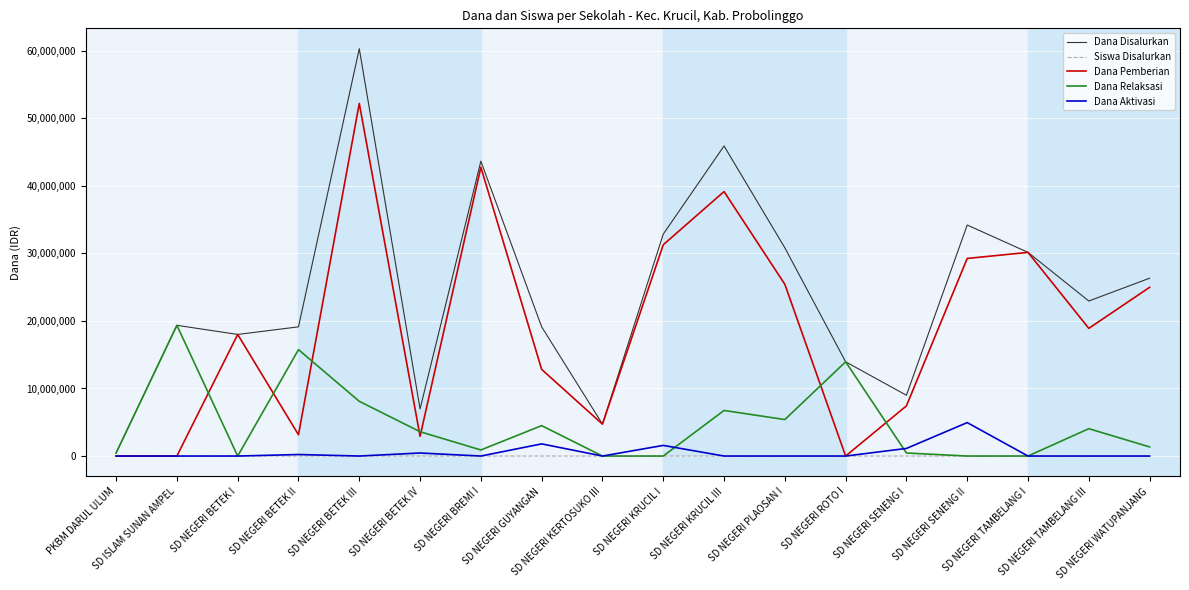

Which series has the largest total across all categories?

Dana Disalurkan